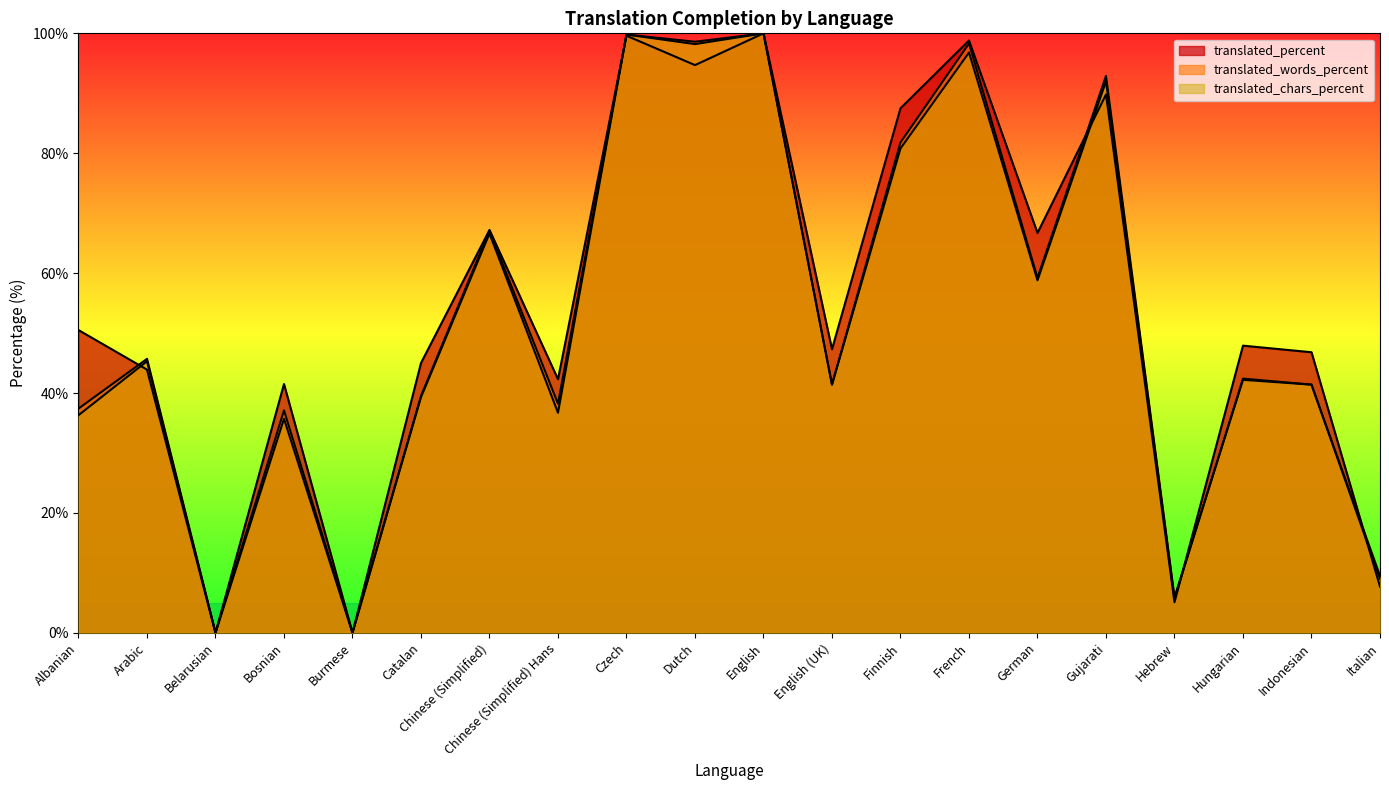

List the labels in order of translated_percent value, smallest first.

Belarusian, Burmese, Hebrew, Italian, Bosnian, Chinese (Simplified) Hans, Arabic, Catalan, Indonesian, English (UK), Hungarian, Albanian, German, Chinese (Simplified), Finnish, Gujarati, Dutch, French, Czech, English